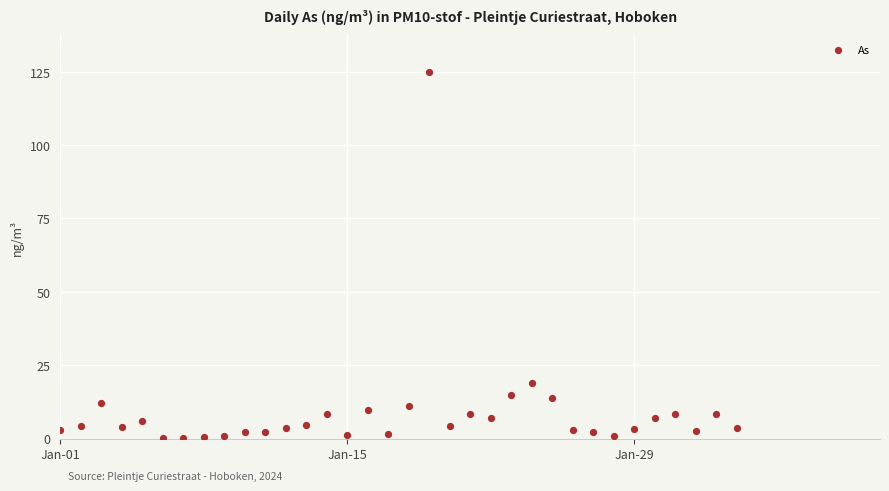

What Y value in the scatter plot is closest to 62?

19.0